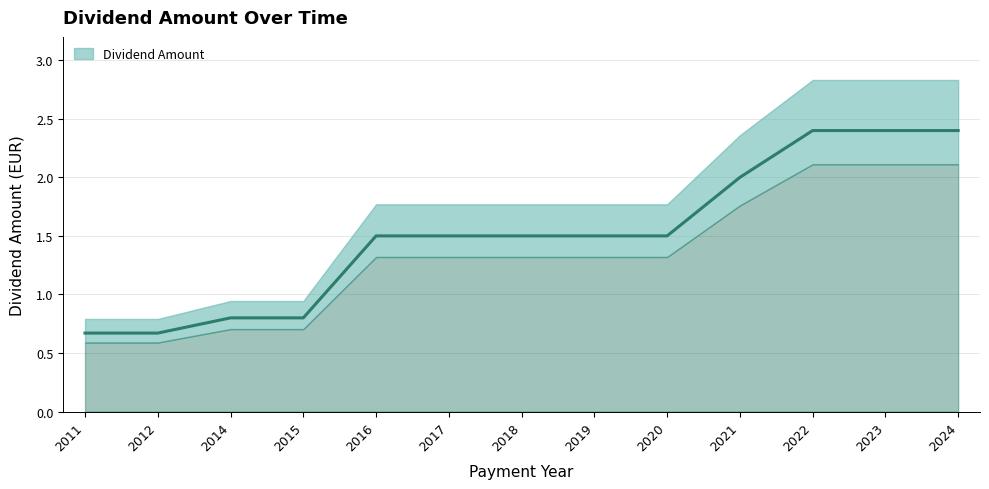

Which category has the highest value across all series?

2022